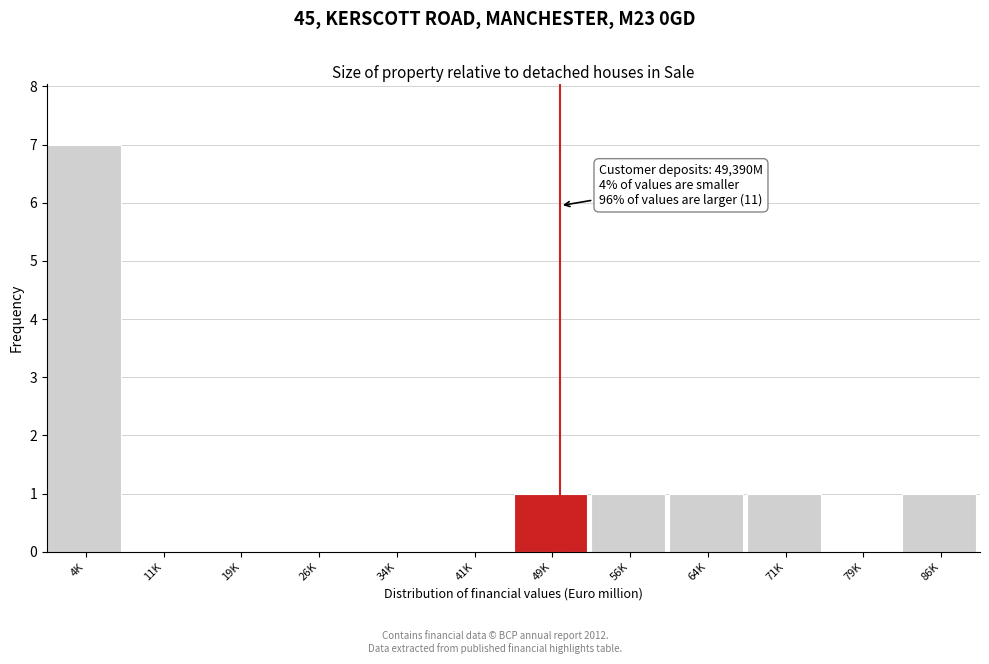

What is the change in value from 34K to 64K?

+1